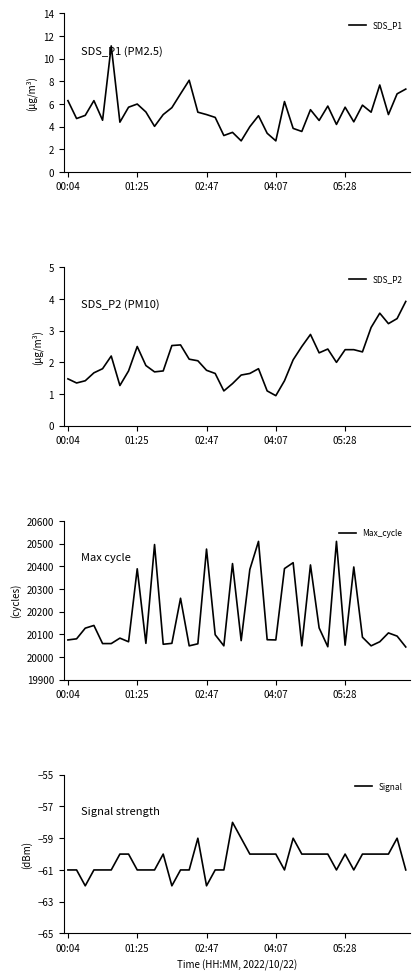

True or false: Signal has a value of -60 at 04:07.

True